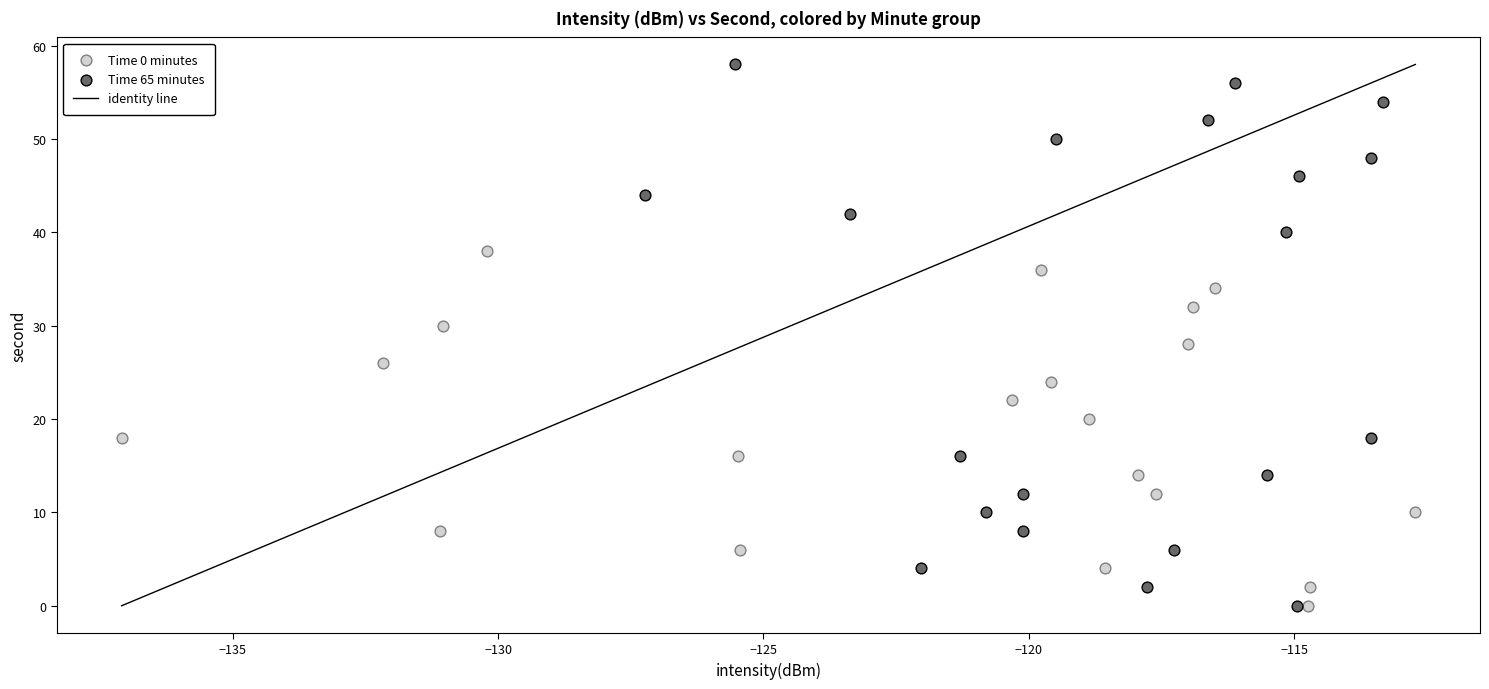

Which series contains the highest Y value?

Time 65 minutes